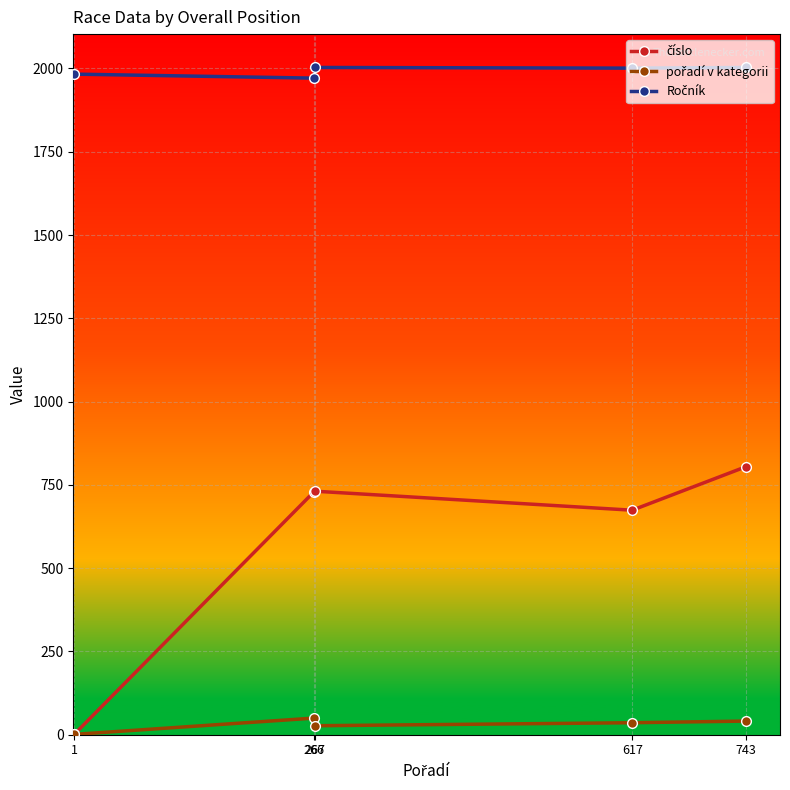

What is the maximum value shown in the chart?

2003